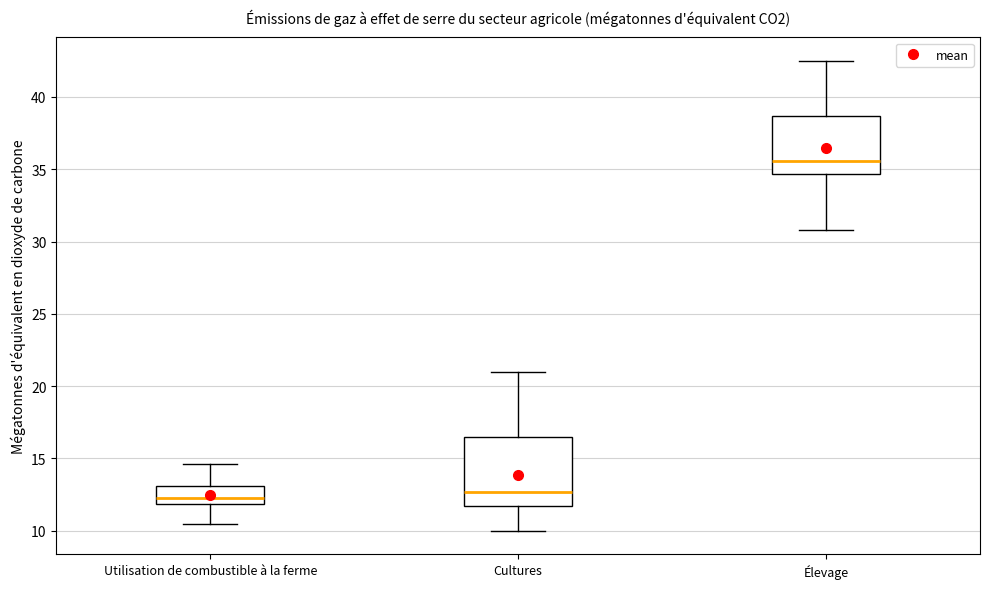

Comparing the boxes themselves (not the whiskers), which one is the tallest?

Cultures